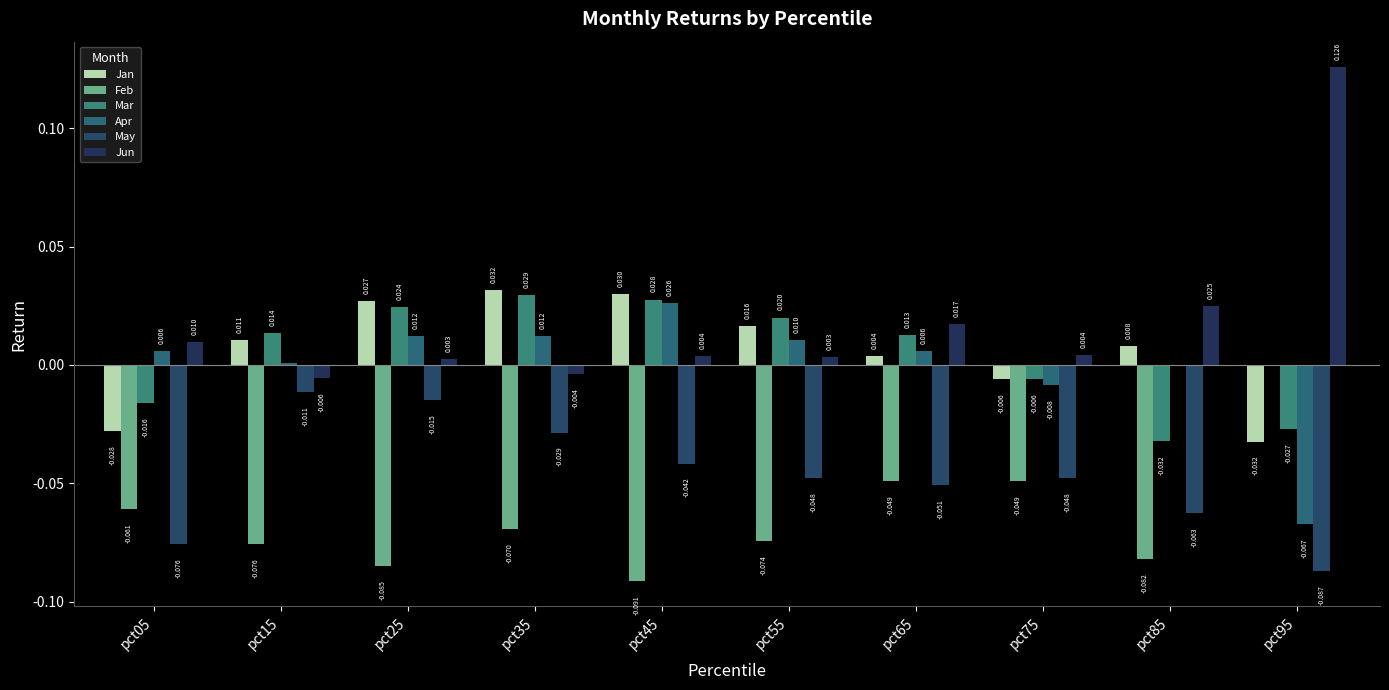

How many values in Apr are above zero?

8